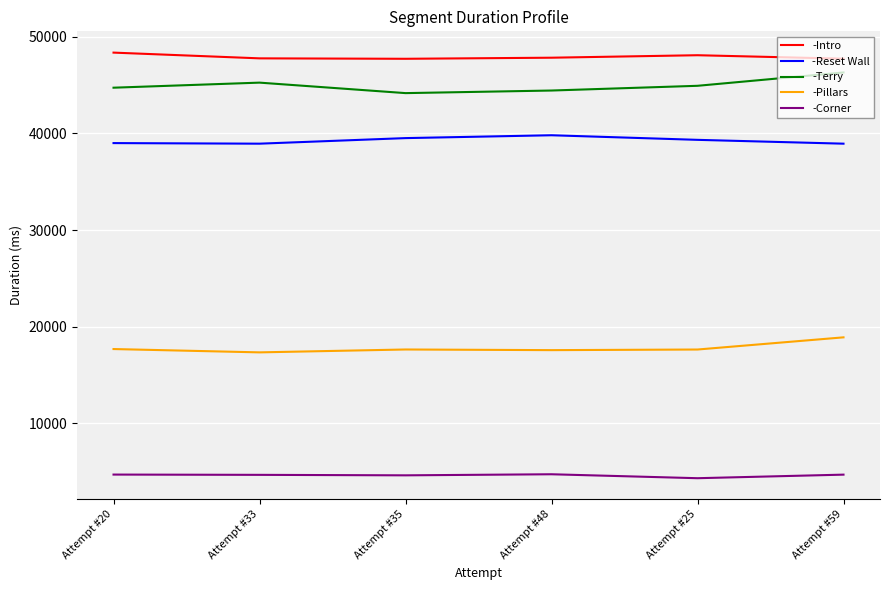

At how many categories does at least one series exceed 6587?

6